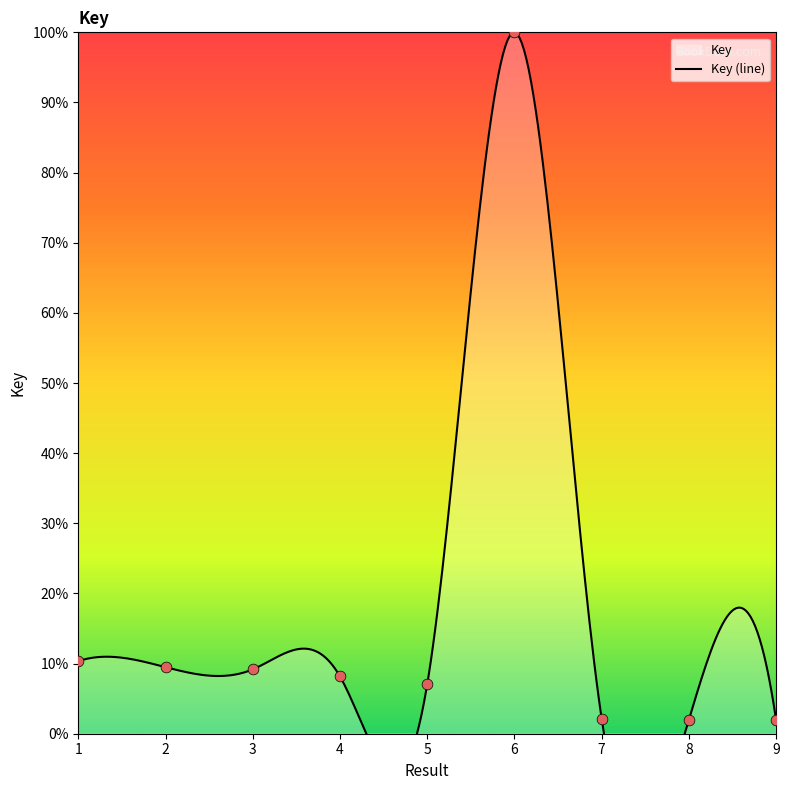

What is the change in value from 5 to 7?

-4.9